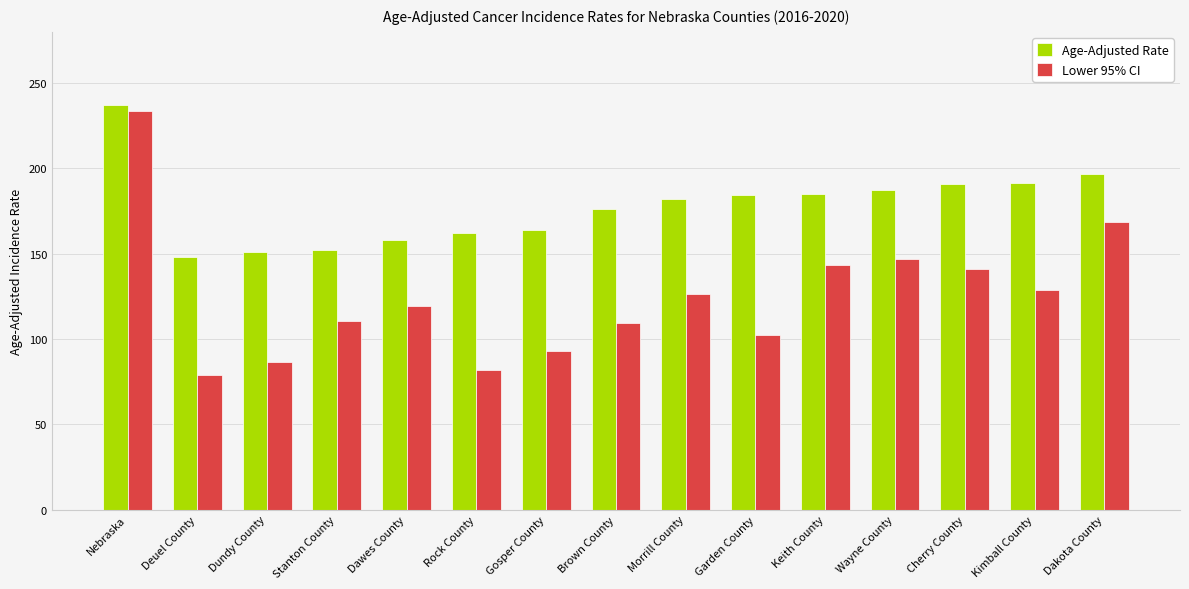

What is the average value of the Lower 95% CI series?

124.8